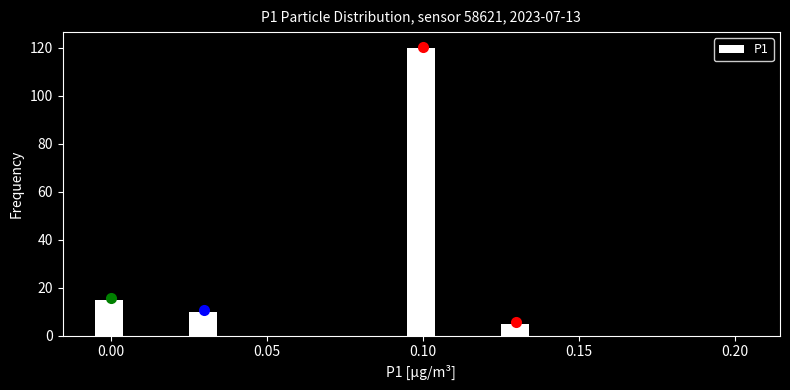

Read against the x-axis, roughly where is the centre of the tallest bar?

0.100